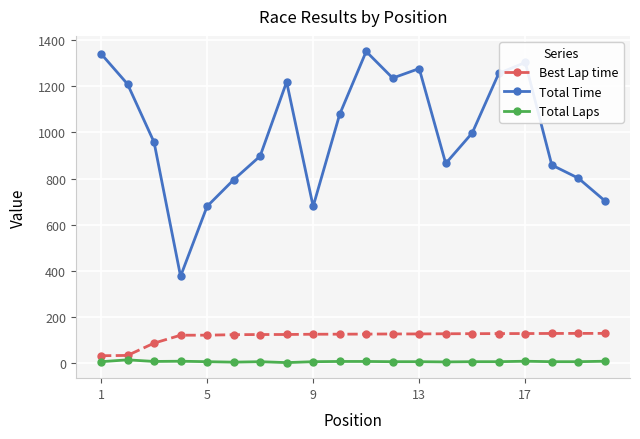

Is this an area chart (filled region under the line)?

No